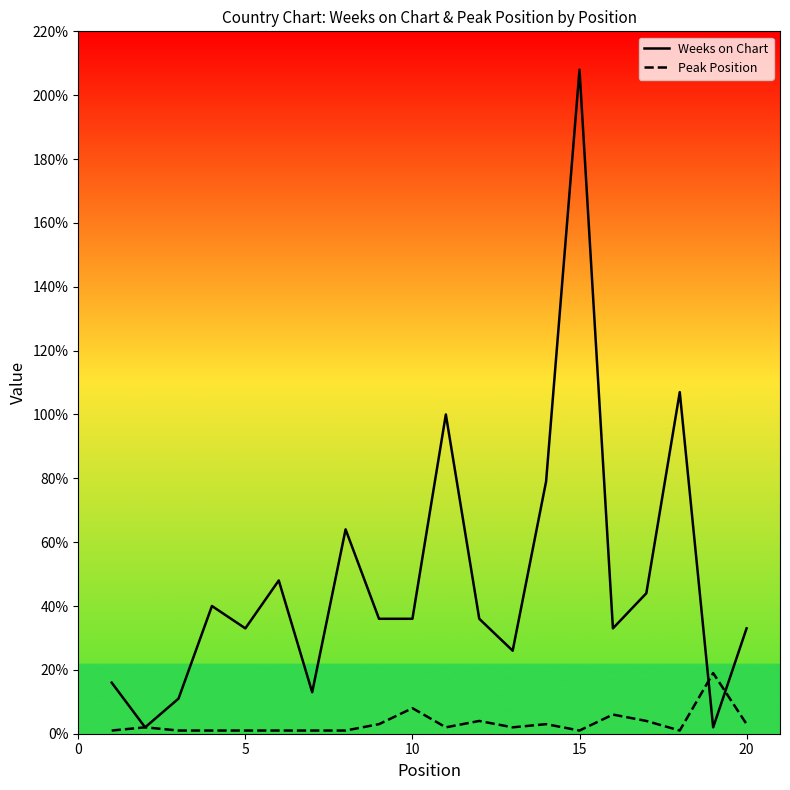

Which series has the largest total across all categories?

Weeks on Chart